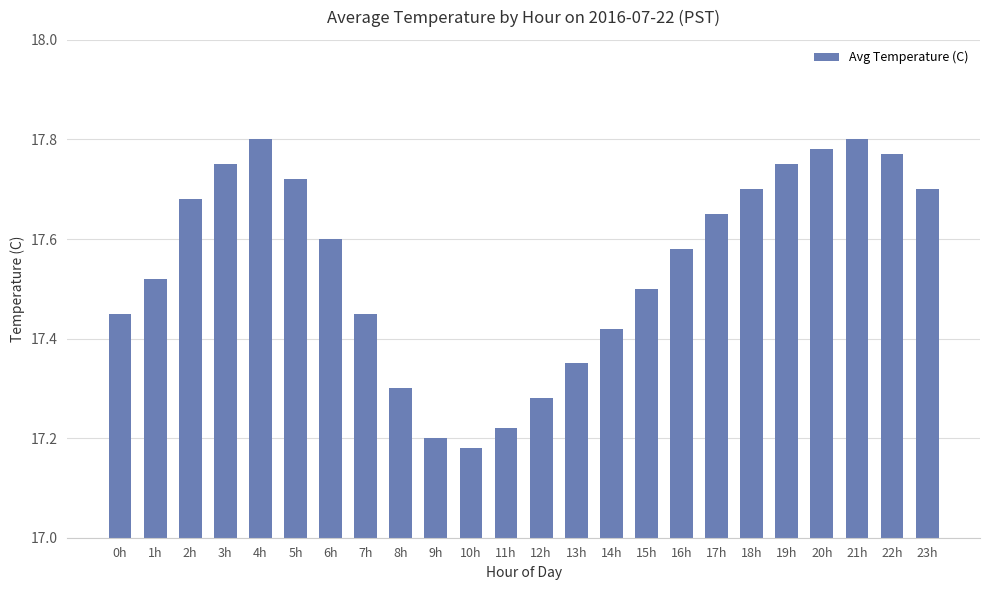

How many bars are there in total?

24